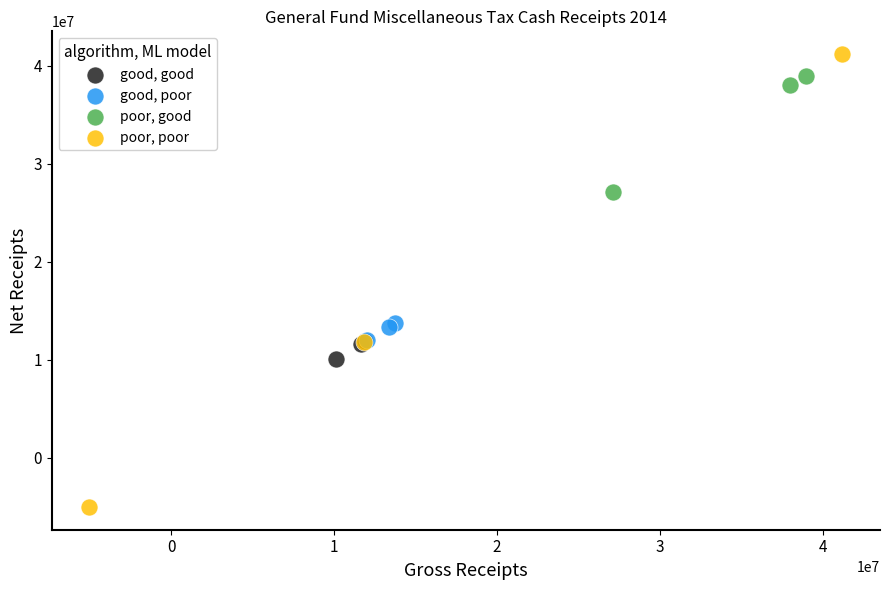

What are all the series names shown in the legend?

good, good, good, poor, poor, good, poor, poor